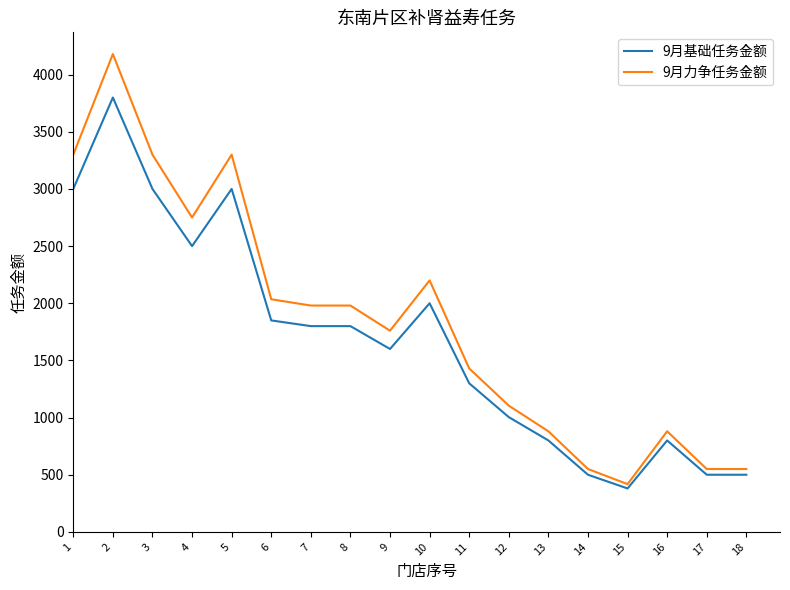

Which series has the largest range (max minus min)?

9月力争任务金额